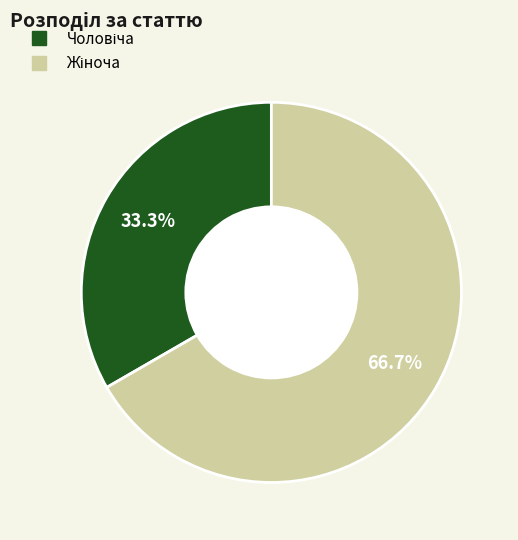

Is there a majority slice in this chart?

Yes